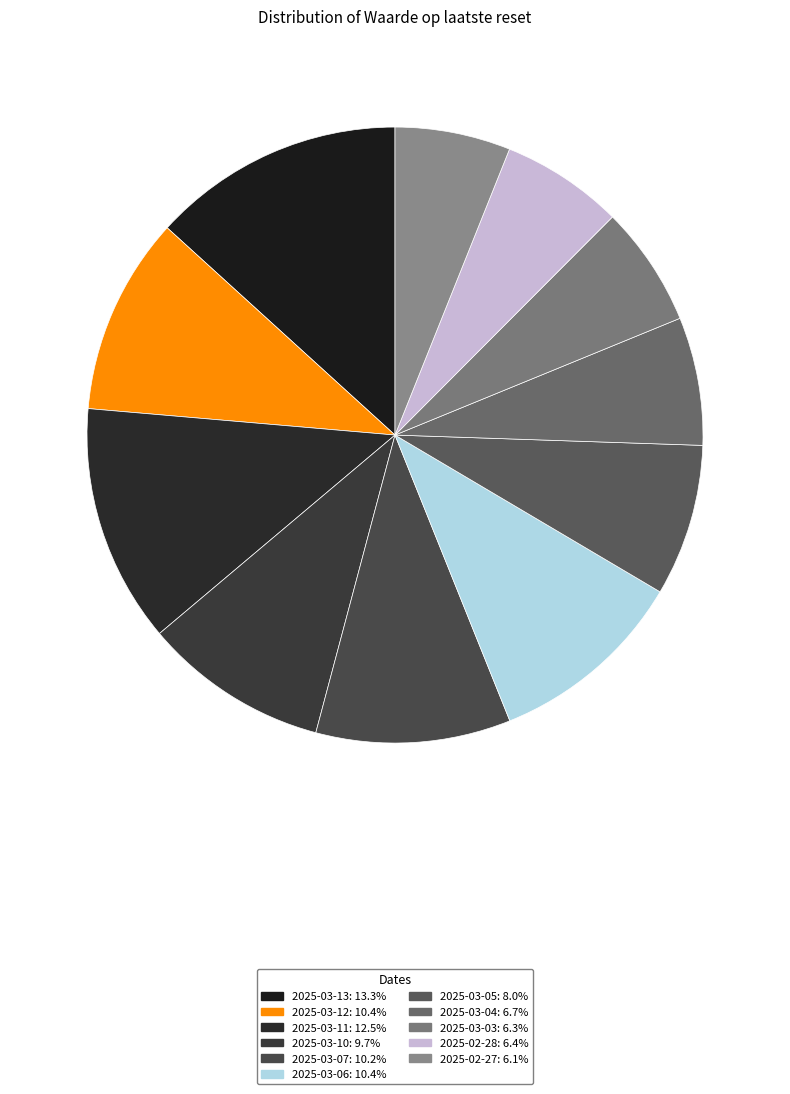

Which slice is the smallest?

2025-02-27